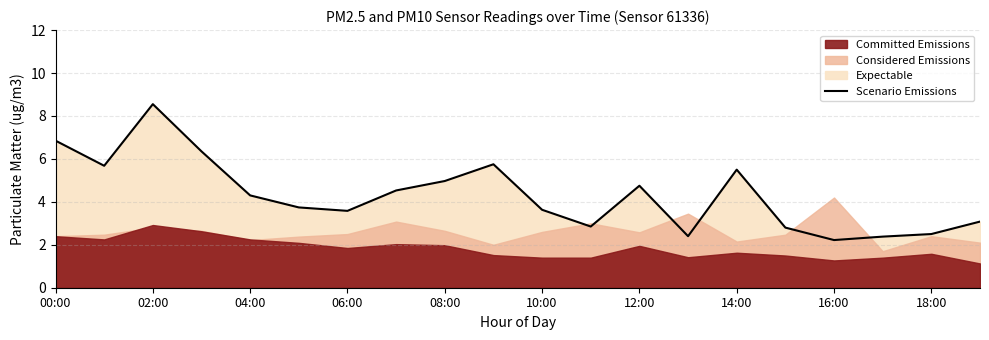

The Scenario Emissions series shows 4.8 at 12:00. True or false?

True